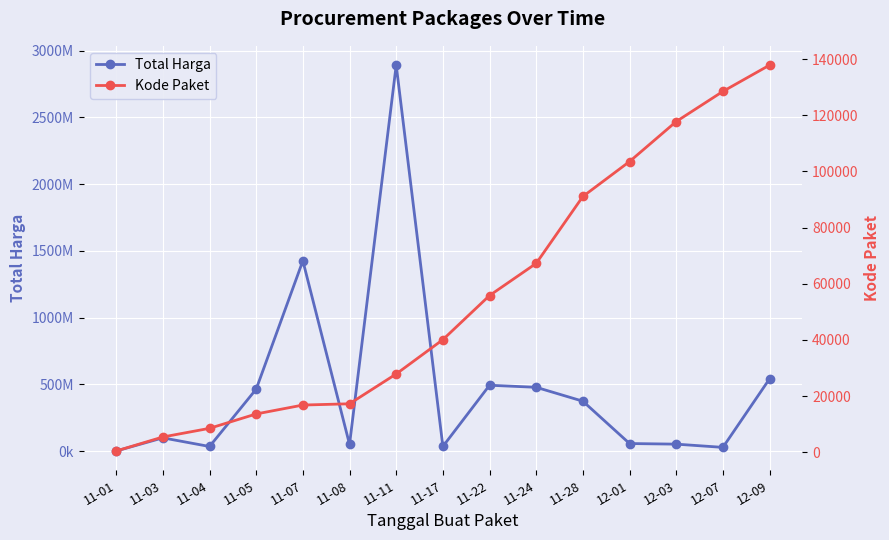

What is the maximum value shown in the chart?

2892122000